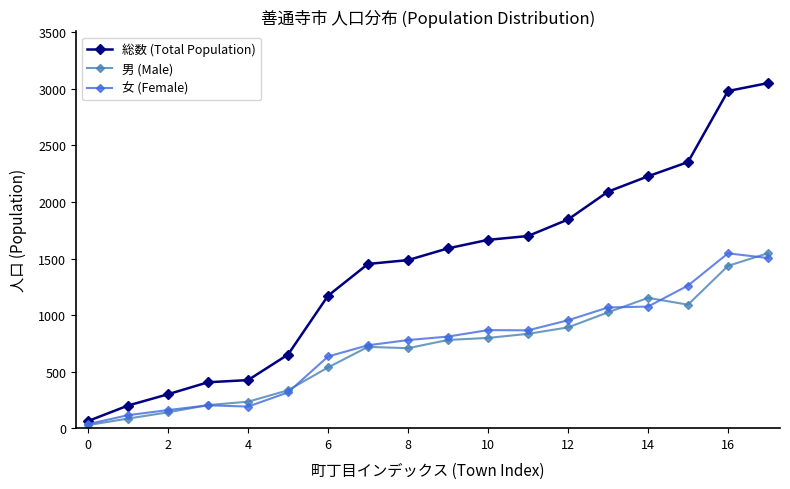

How many values in the 女 (Female) series are below 810?

9